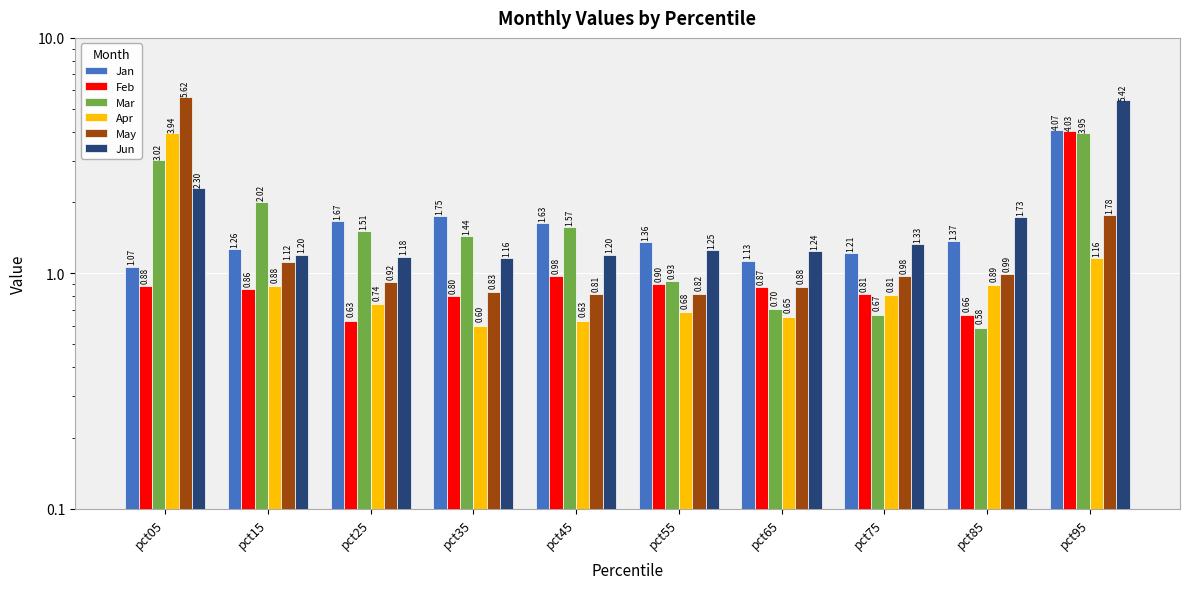

How many series are shown in this chart?

6